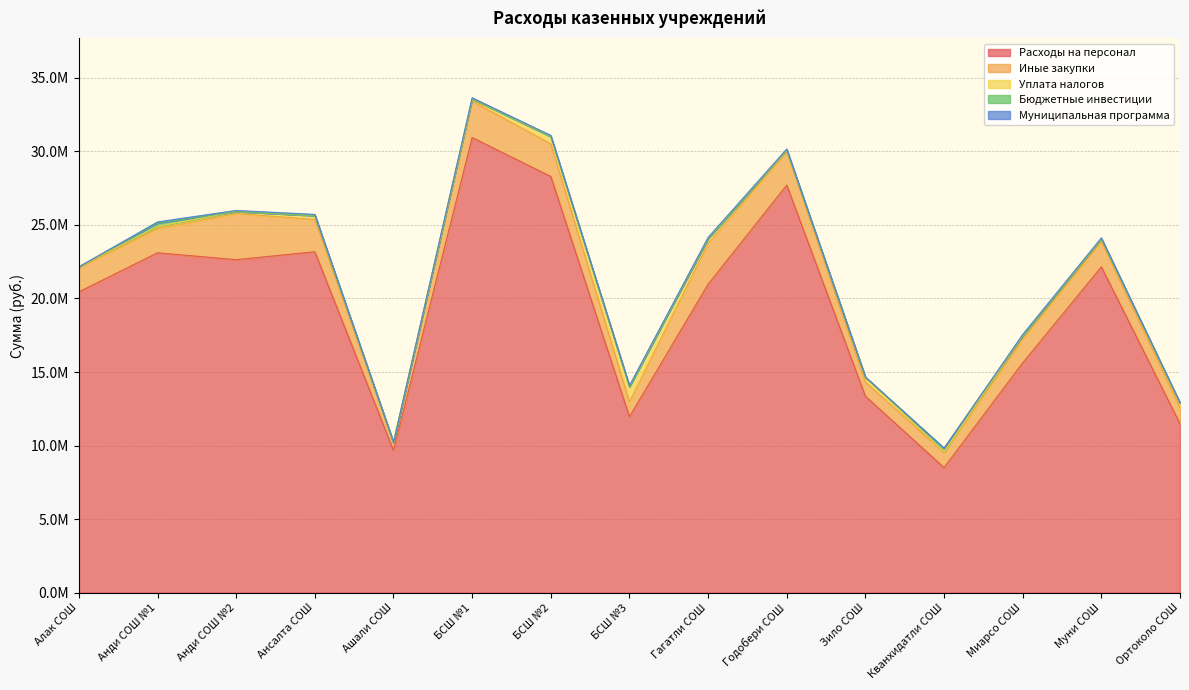

What is the difference between the highest and lowest values at Ашали СОШ?

9672196.0